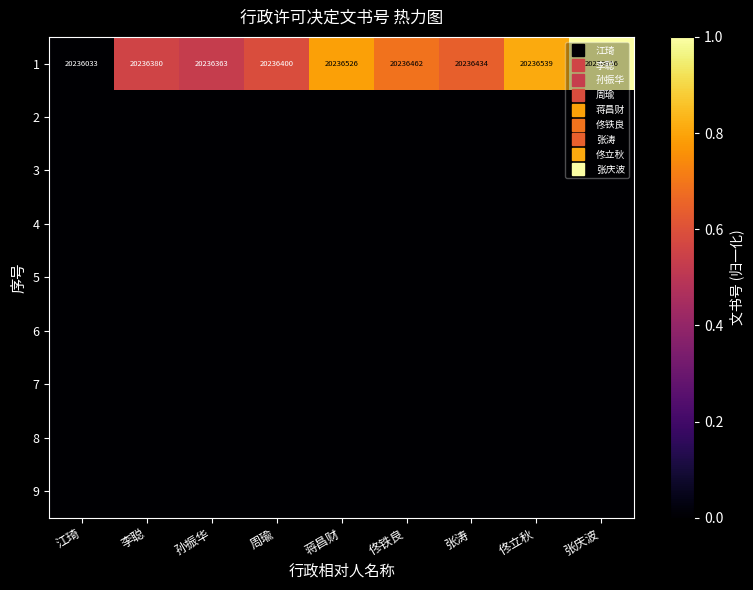

The value of 1 at 周瑜 is 0.6. True or false?

True